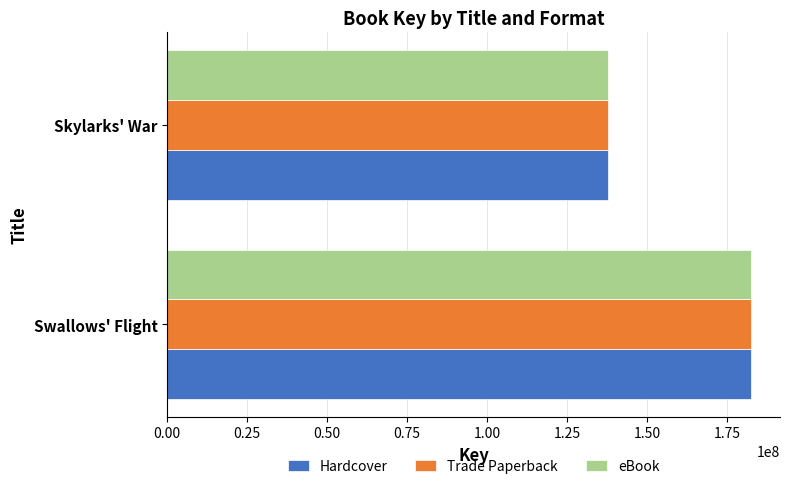

Is the value of eBook at Skylarks' War greater than the value of Trade Paperback at Swallows' Flight?

No